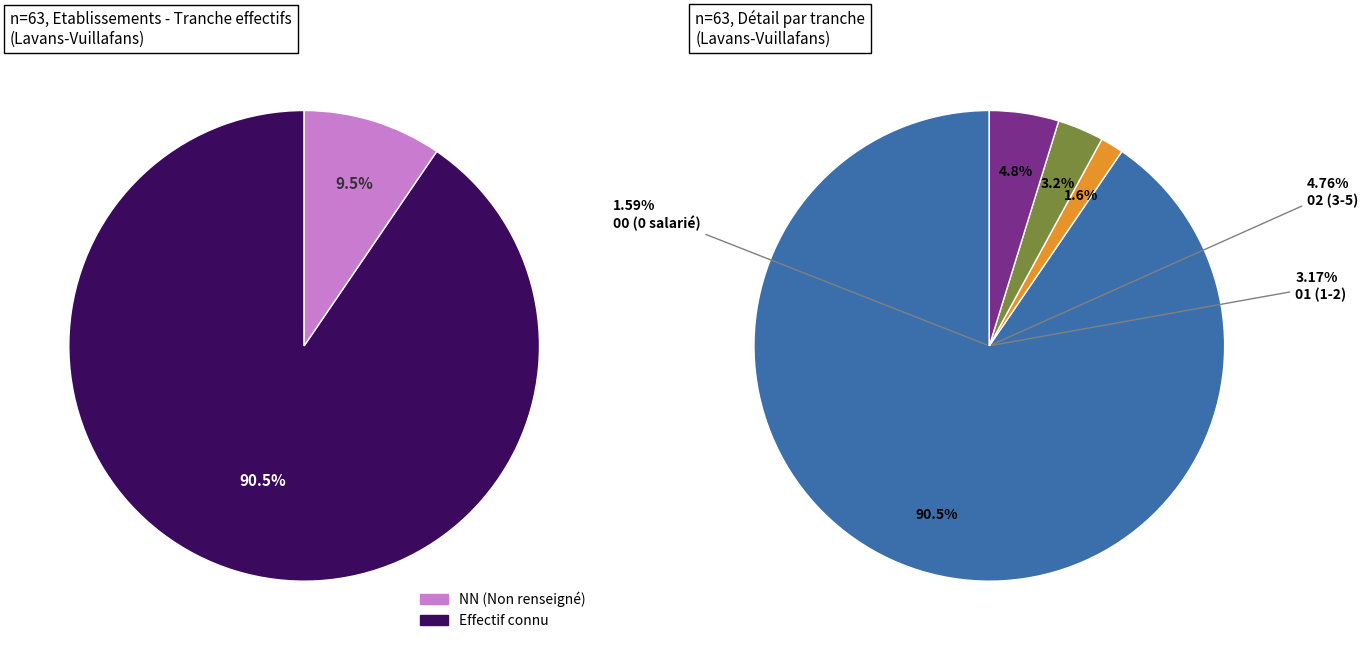

To the nearest percent, what is the difference between the largest and smallest slice percentages?

89%